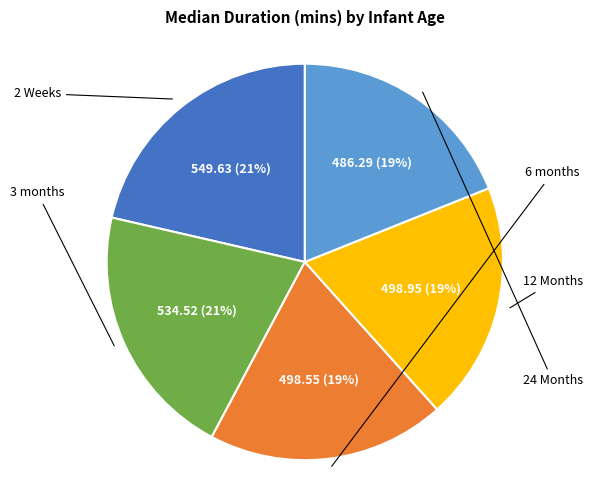

To the nearest percent, what is the average slice percentage?

20%